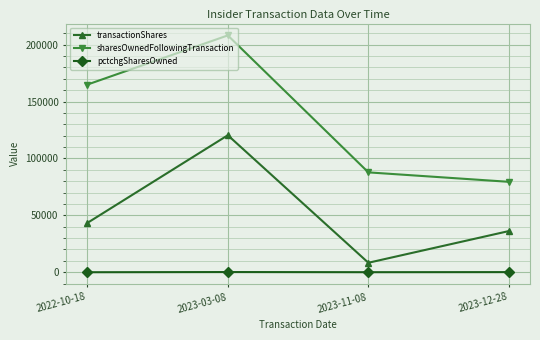

What is the maximum value shown in the chart?

208106